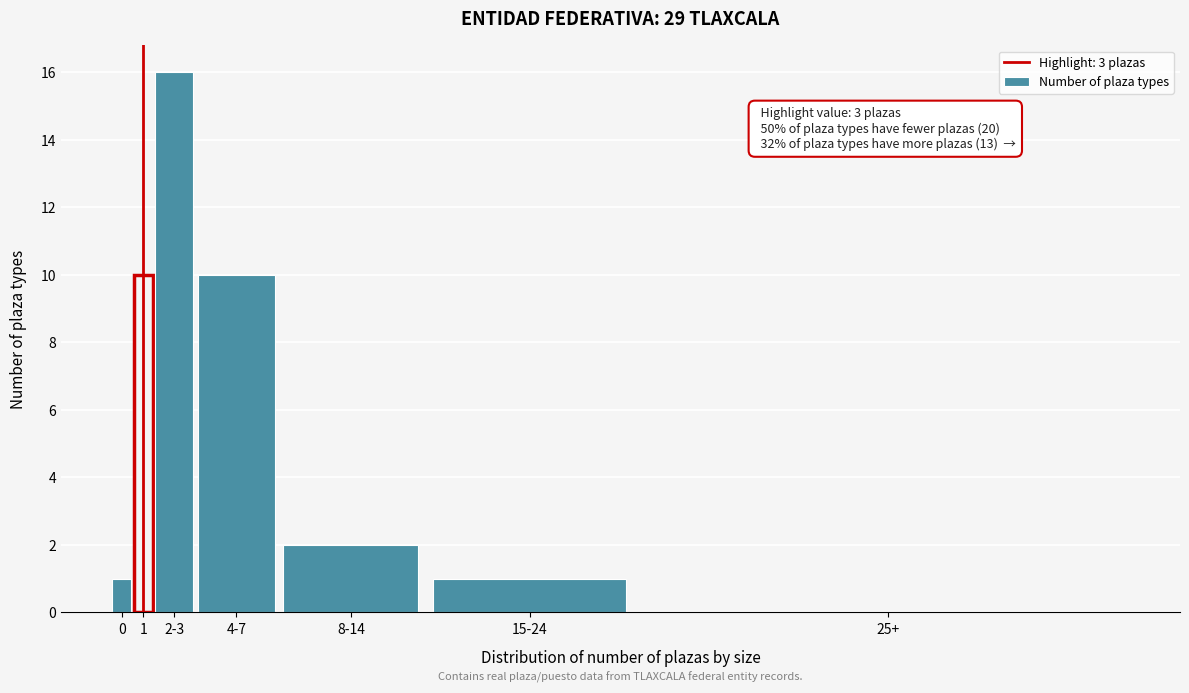

Reading left to right, extract all data points from this chart.

0=1	1=10	2-3=16	4-7=10	8-14=2	15-24=1	25+=0